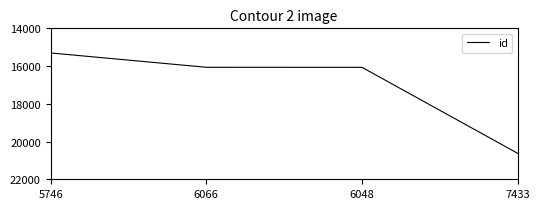

What is the difference between the values at 7433 and 5746?

5319